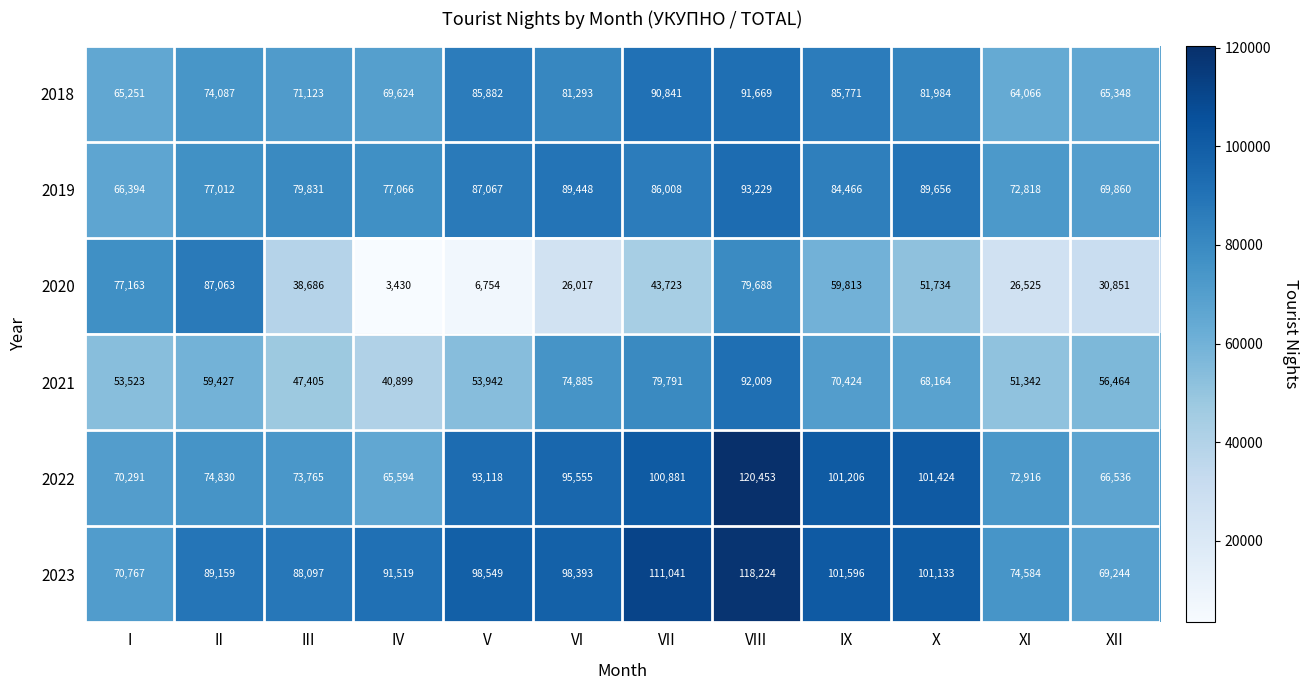

Which series has the widest spread of values?

2020